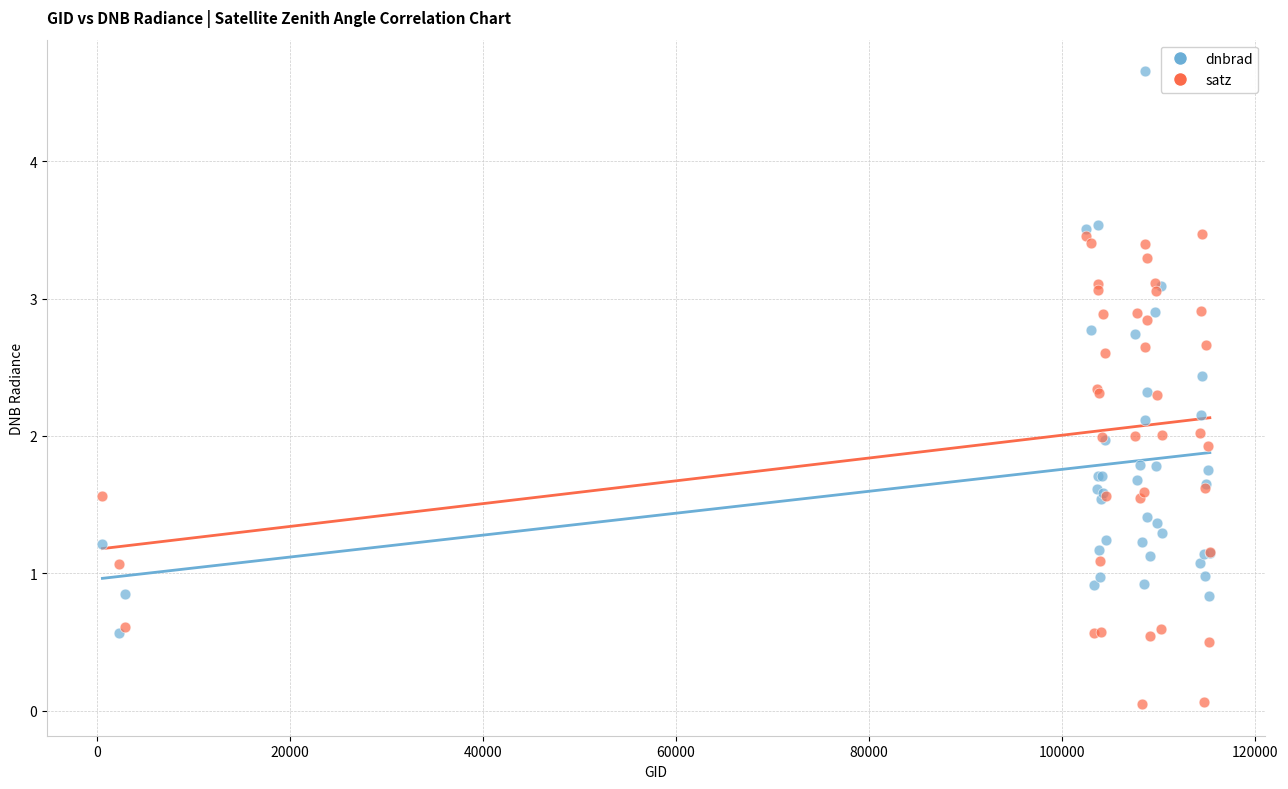

Which series contains the highest Y value?

dnbrad